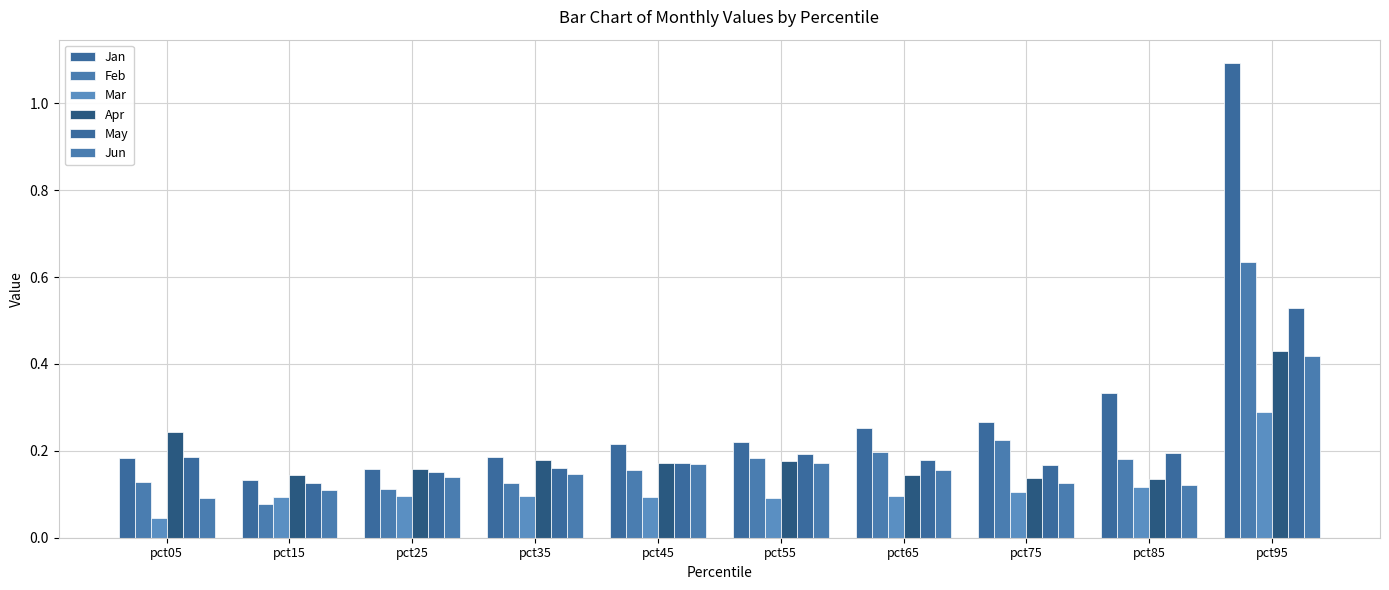

Which series has the largest total across all categories?

Jan